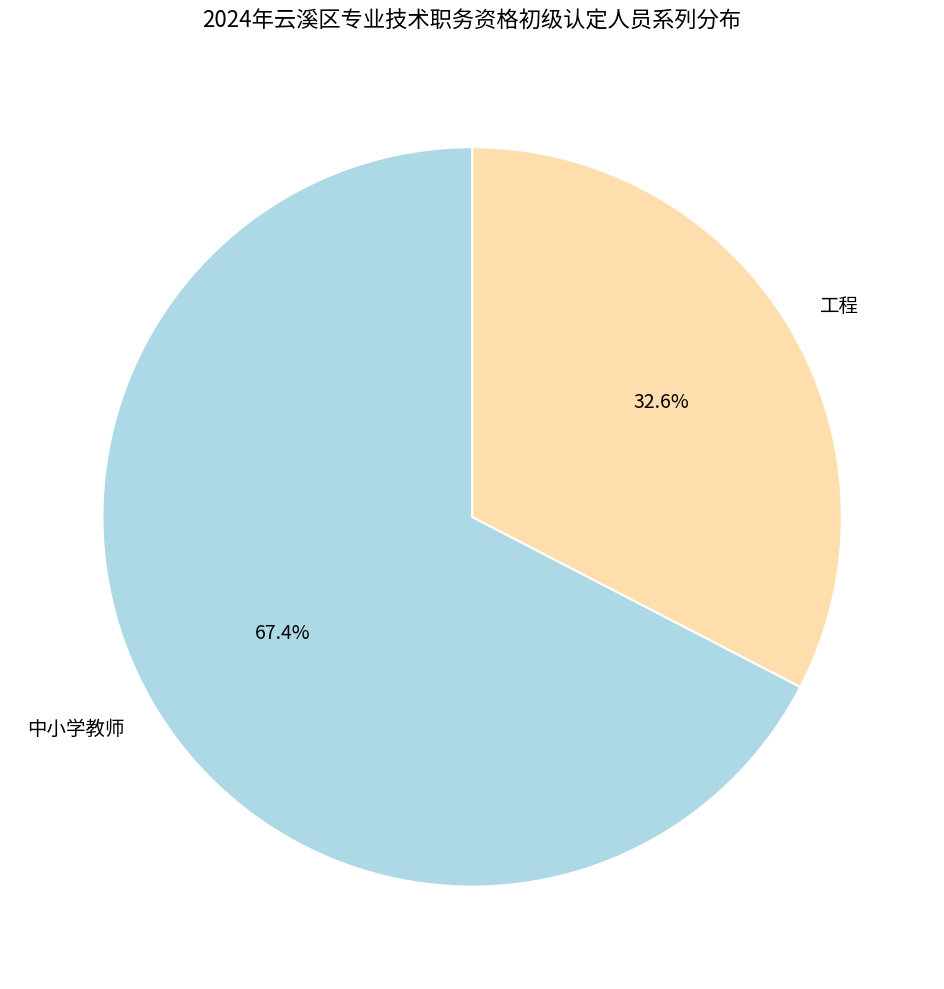

Which has a higher value, 中小学教师 or 工程?

中小学教师